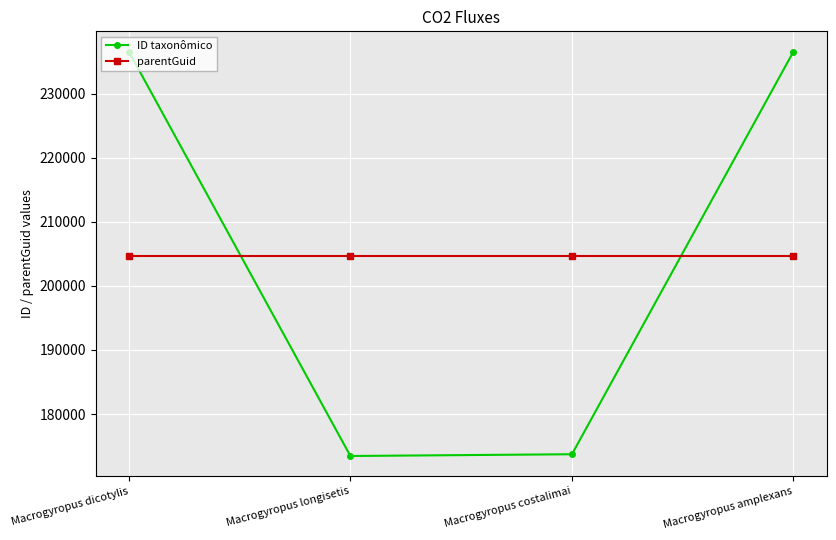

What are all the series names shown in the legend?

ID taxonômico, parentGuid